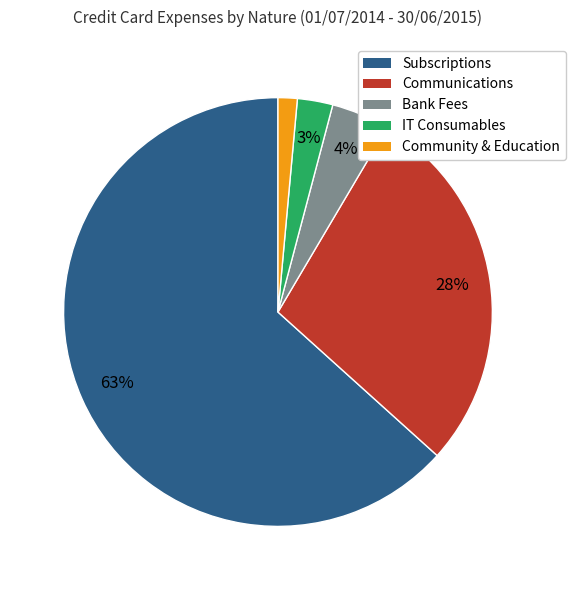

Which slice is the largest?

Subscriptions